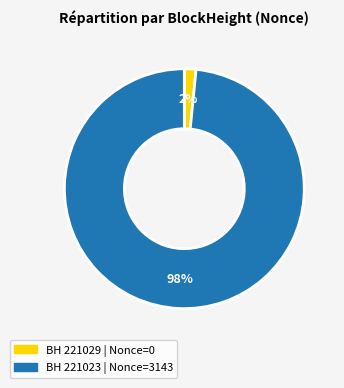

Is there a majority slice in this chart?

Yes